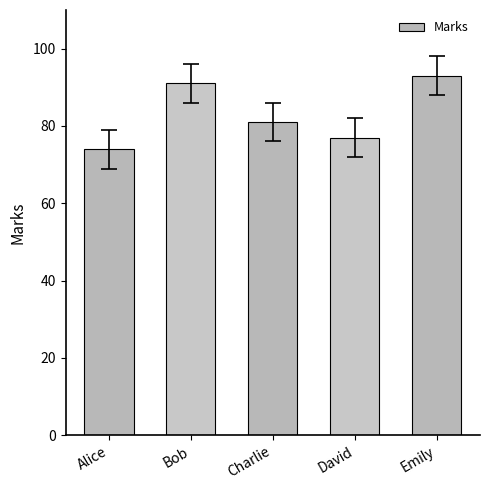

Reading right to left, transcribe all the data shown in this chart.

Emily=93	David=77	Charlie=81	Bob=91	Alice=74